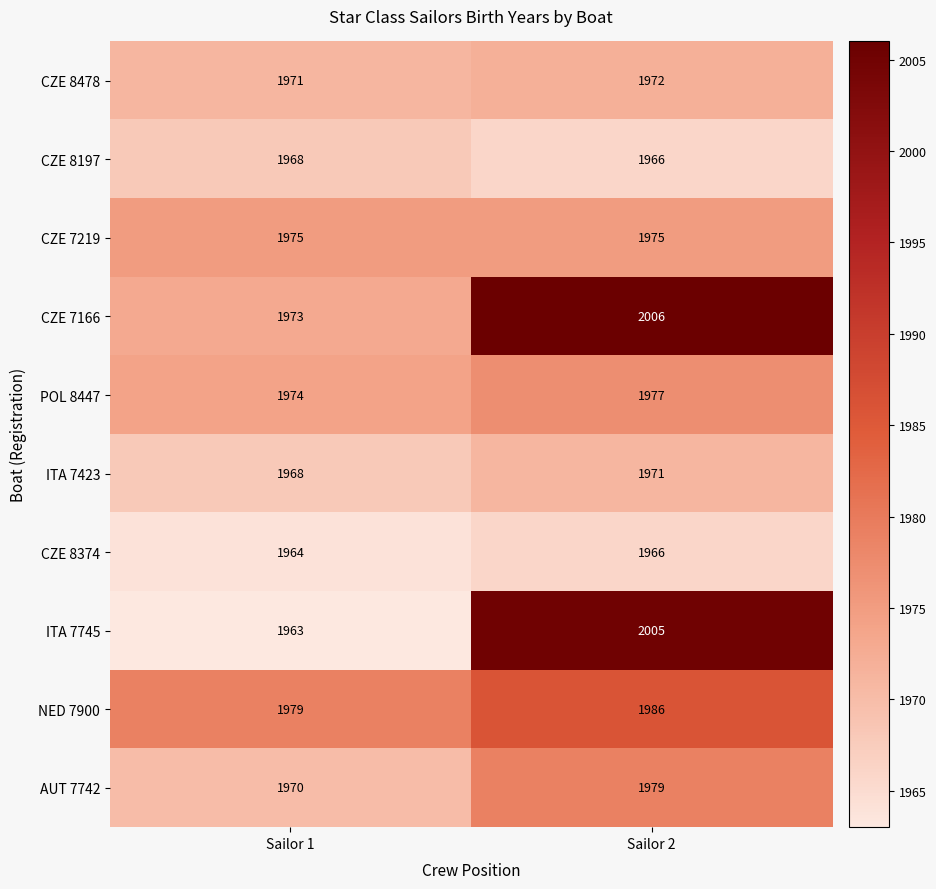

The value of AUT 7742 at Sailor 1 is 2934. True or false?

False